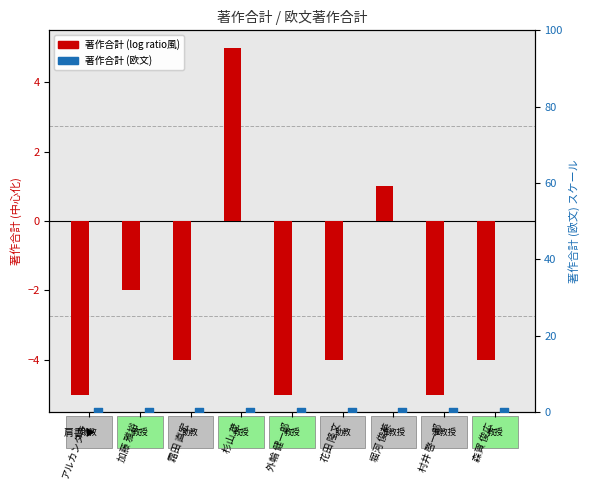

Is the value of 著作合計(中心化) at 森賀 俊広 greater than the value of 著作合計(欧文) at 村井 啓一郎?

No